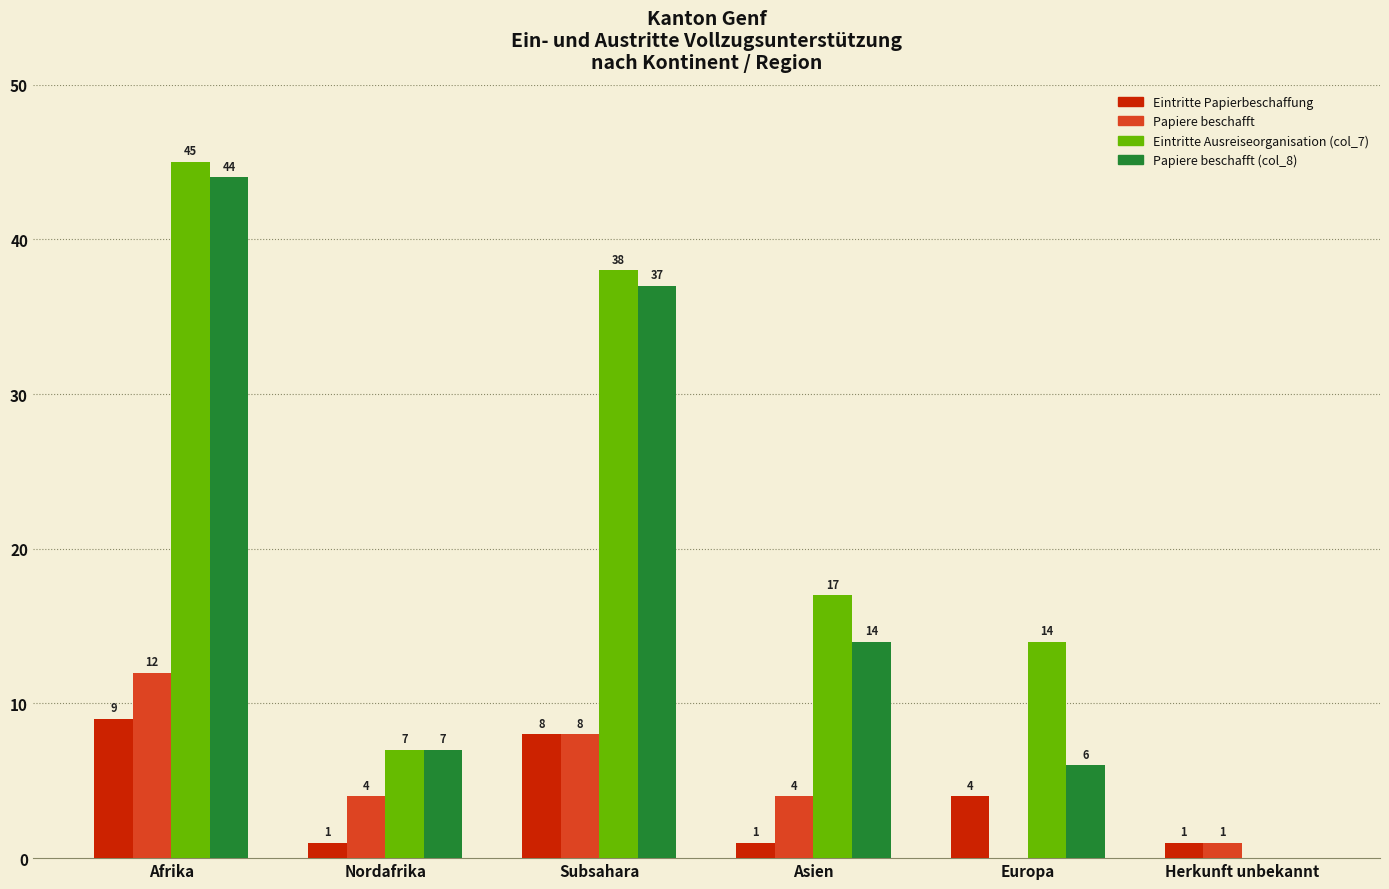

Which label corresponds to the largest value in the chart?

Afrika